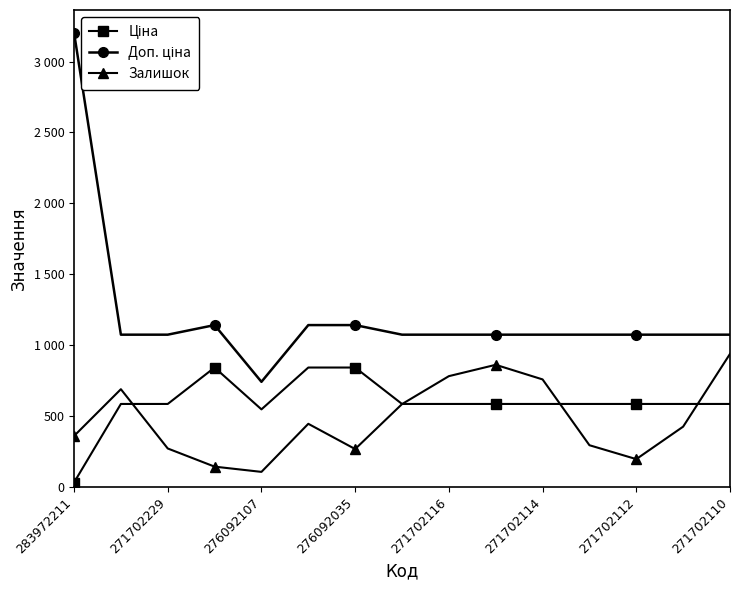

What is the value of the Ціна point at the 8th from the left?

586.0